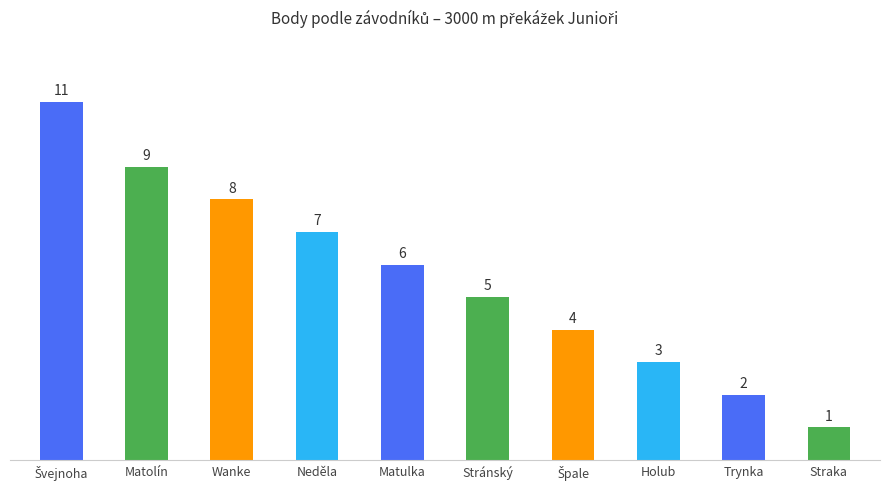

What is the value of the 2nd bar from the left?

9